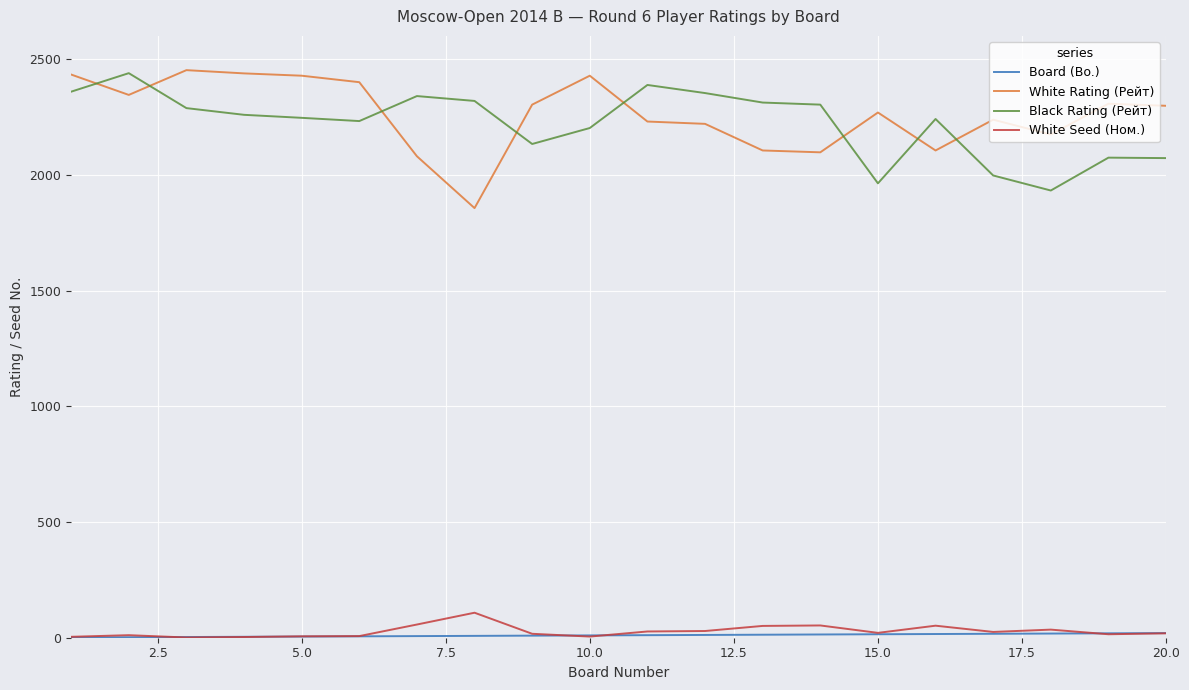

How many lines are shown in the chart?

4